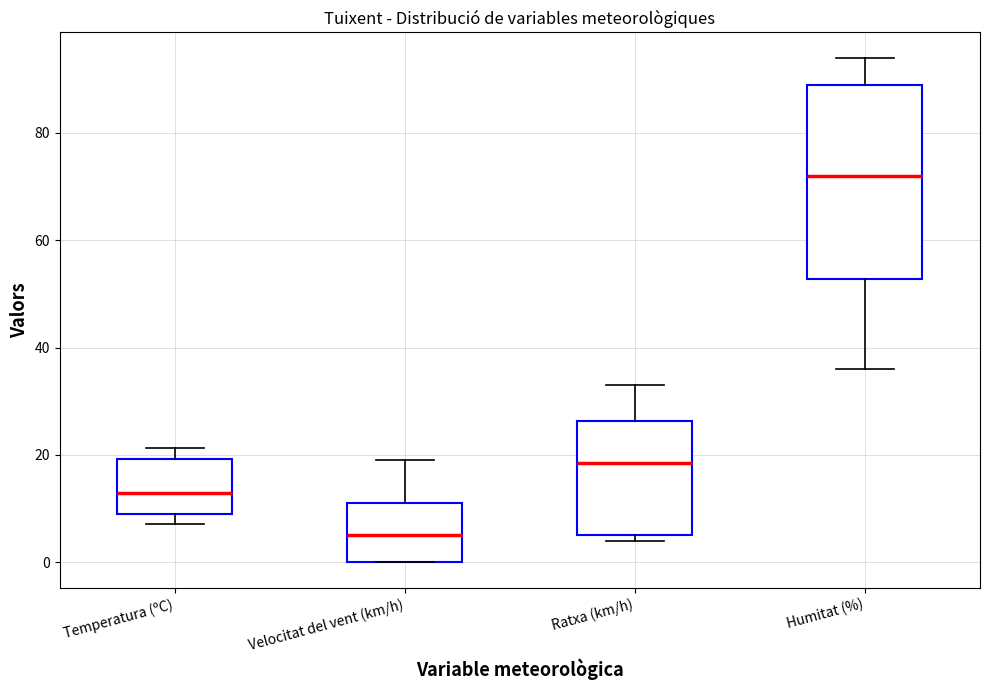

Comparing the boxes themselves (not the whiskers), which one is the tallest?

Humitat (%)